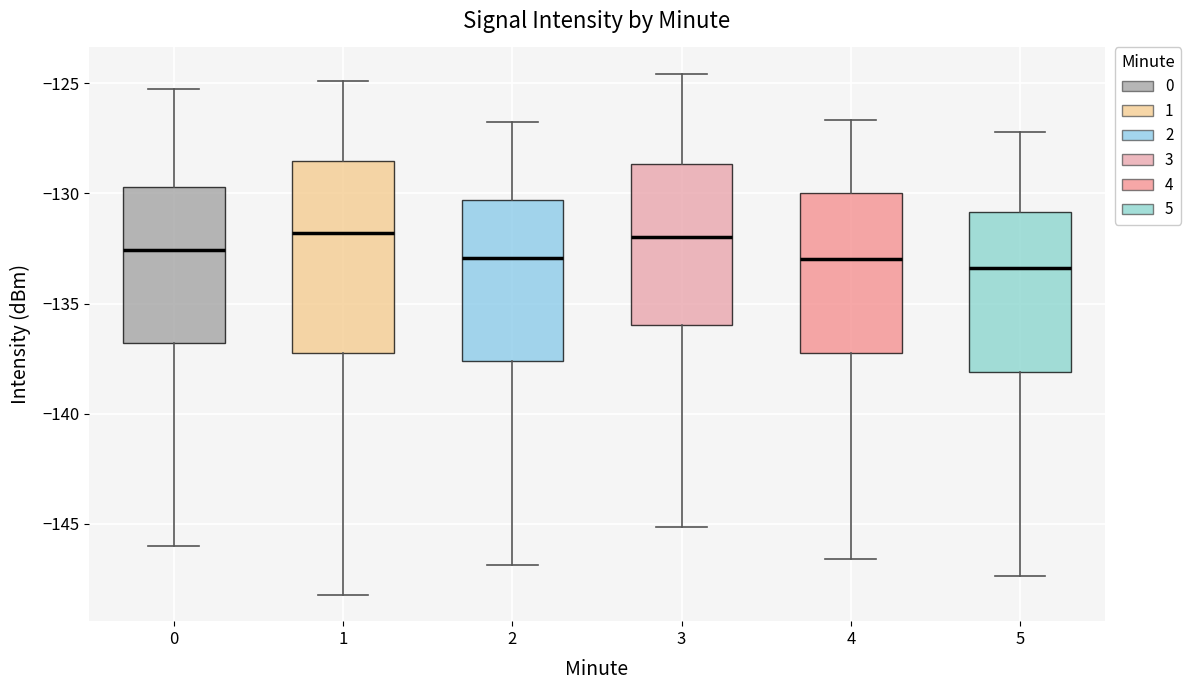

Comparing the boxes themselves (not the whiskers), which one is the tallest?

1